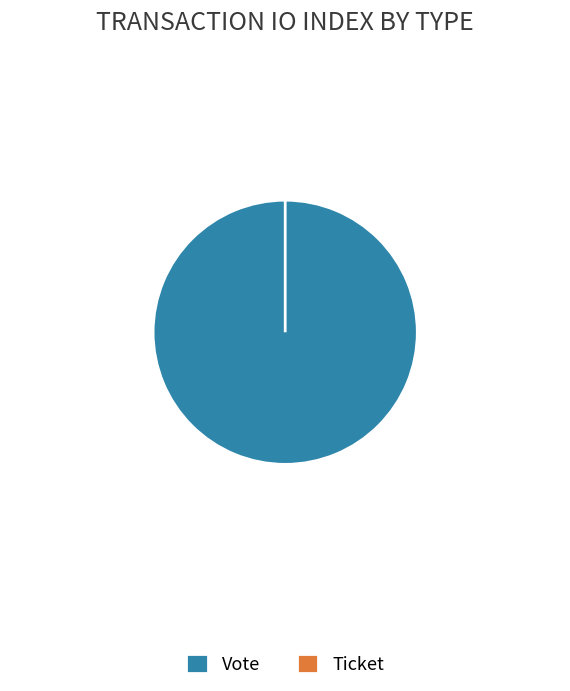

How many segments does this pie chart have?

2